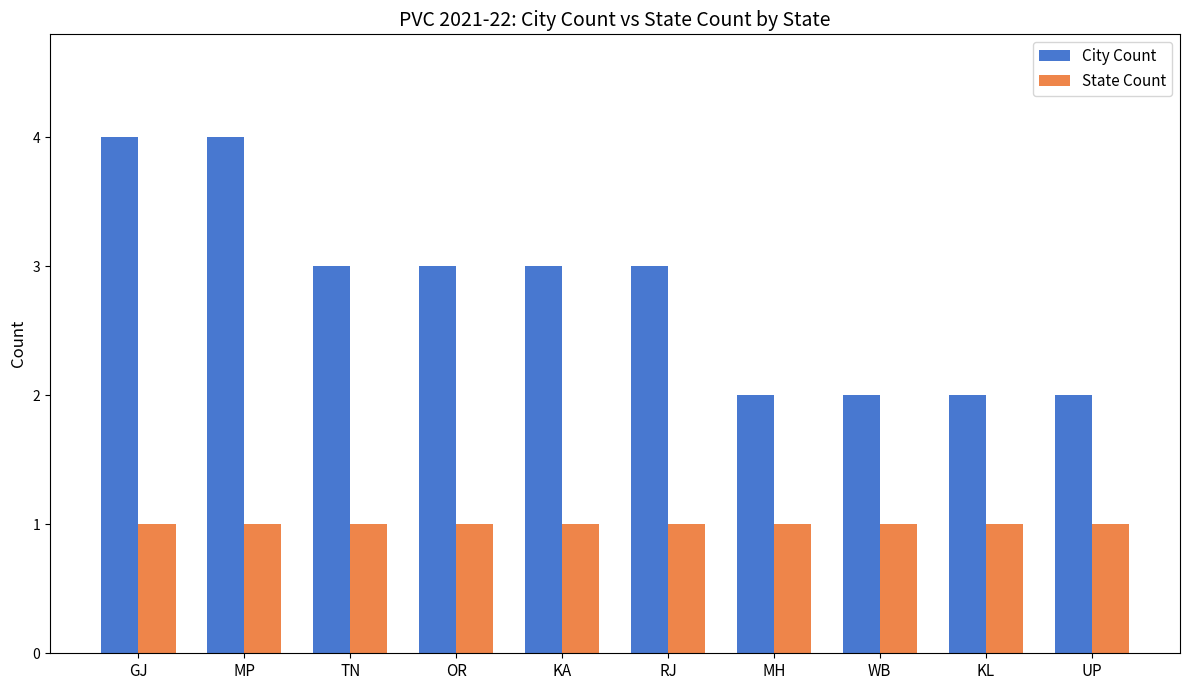

What is the maximum value shown in the chart?

4